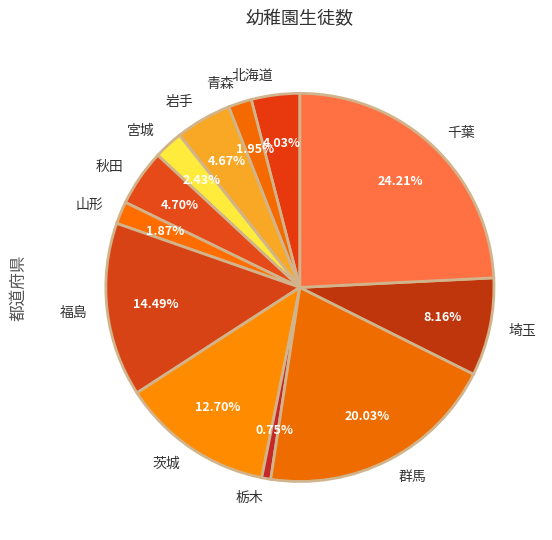

To the nearest percent, what portion does 宮城 represent?

2%